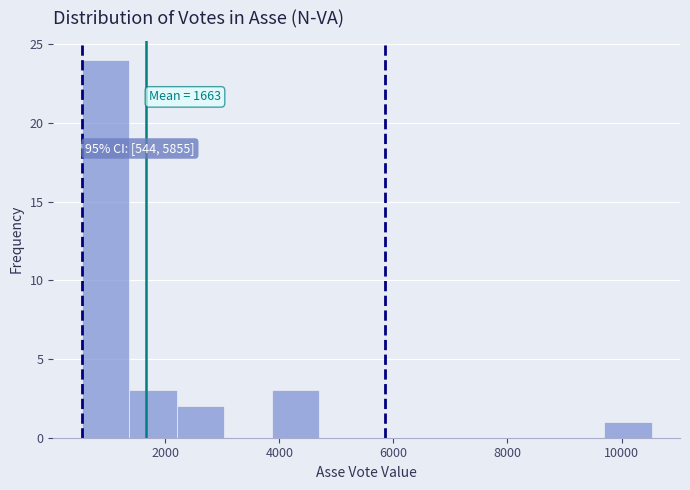

Over which range of the x-axis is the bar tallest?

600 to 1400